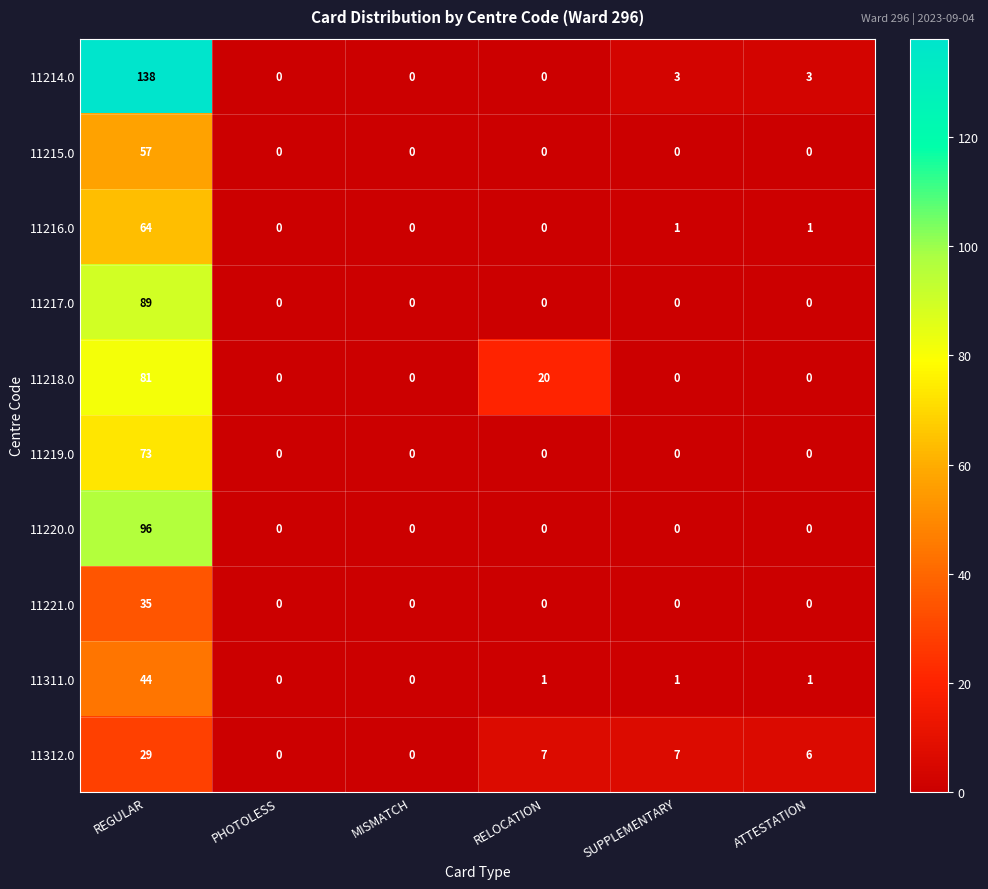

Between MISMATCH and RELOCATION, which series saw the biggest shift?

11218.0